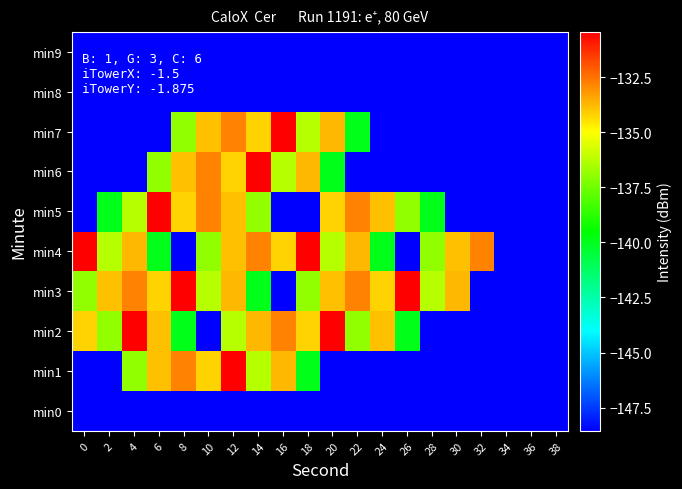

What is the total value across all series at 28?

-1453.1